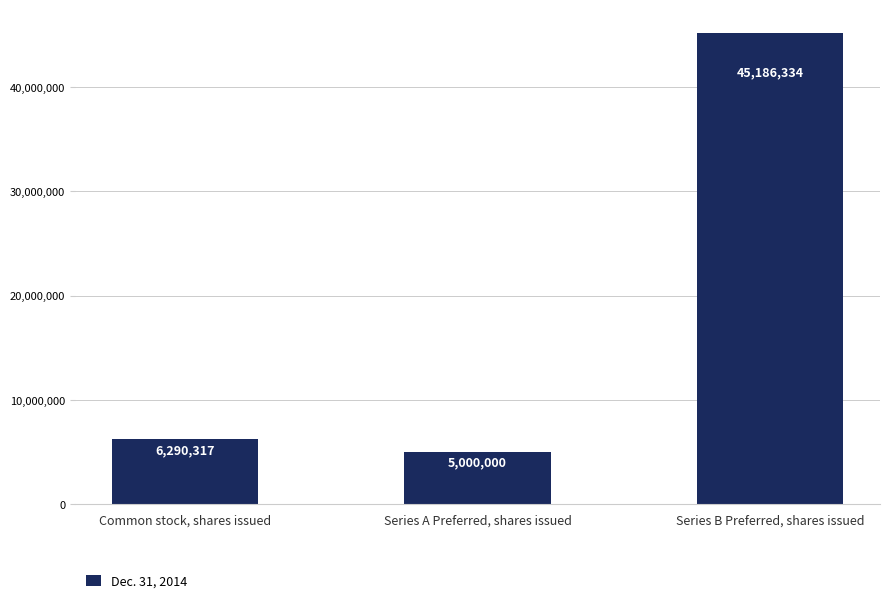

What is the smallest value displayed?

5000000